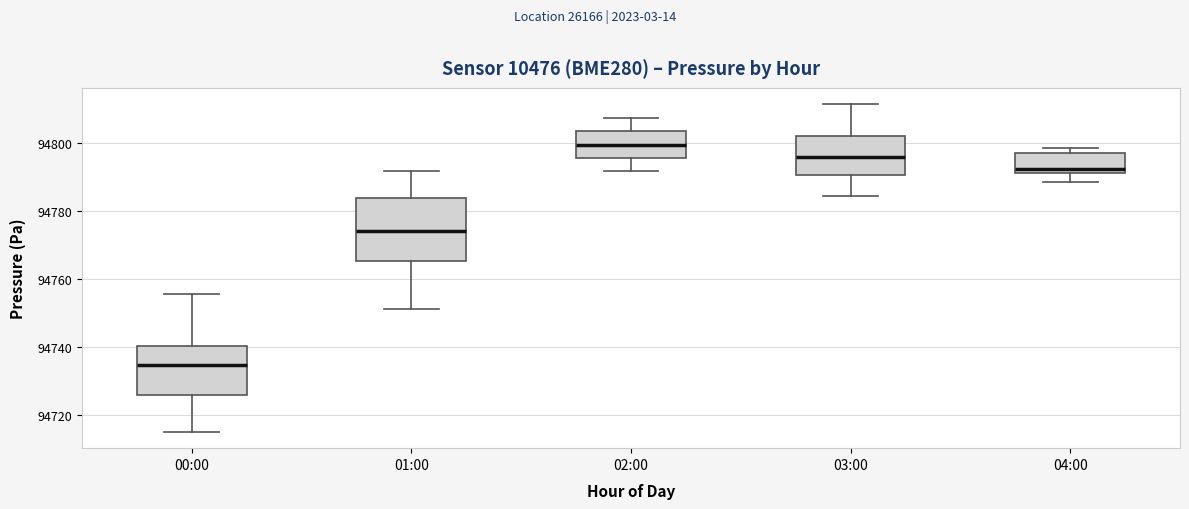

Where does the upper whisker of the box for 03:00 end on the y-axis? The values are not printed on the chart, so give them approximately, as read against the axis.

94812